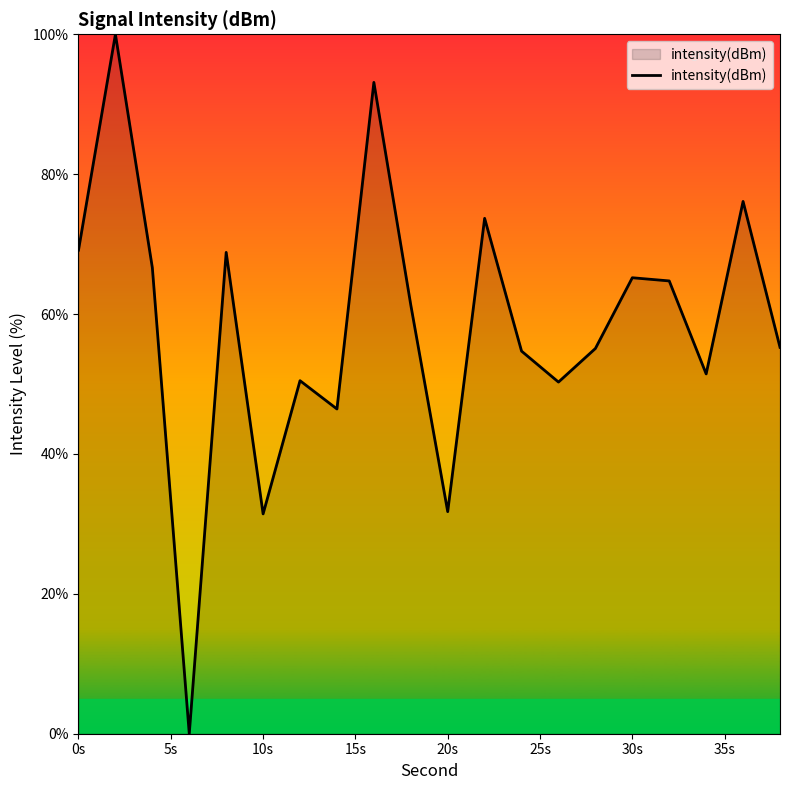

What is the difference between the maximum and minimum values?

100.0